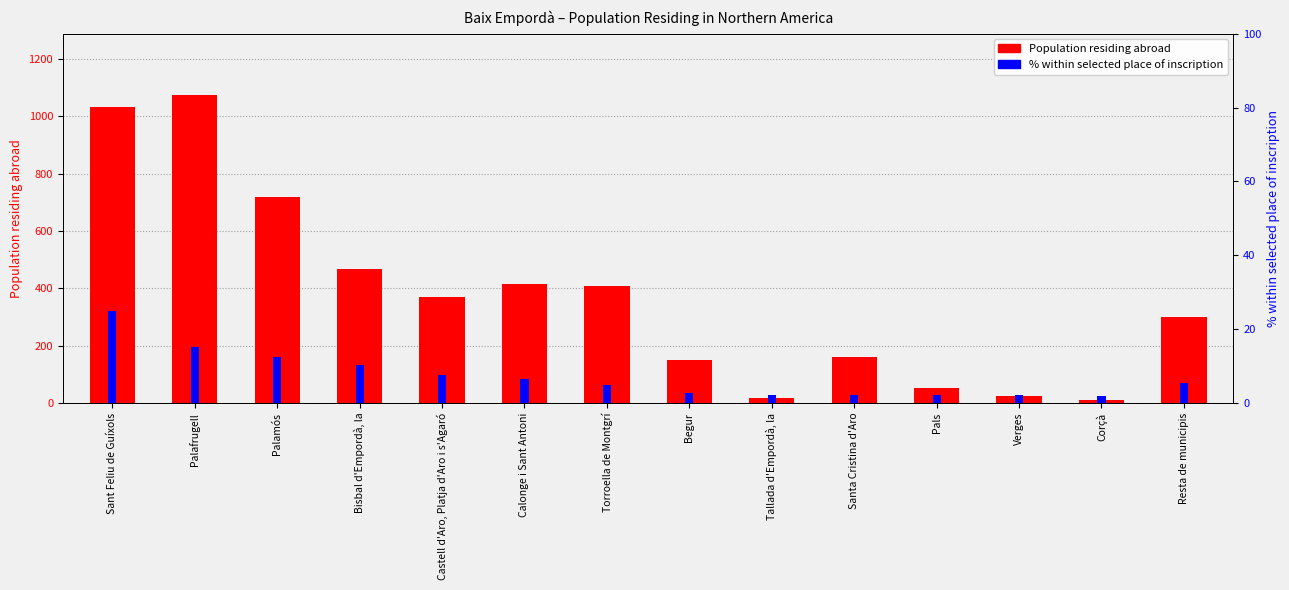

Does the chart contain any negative values?

No